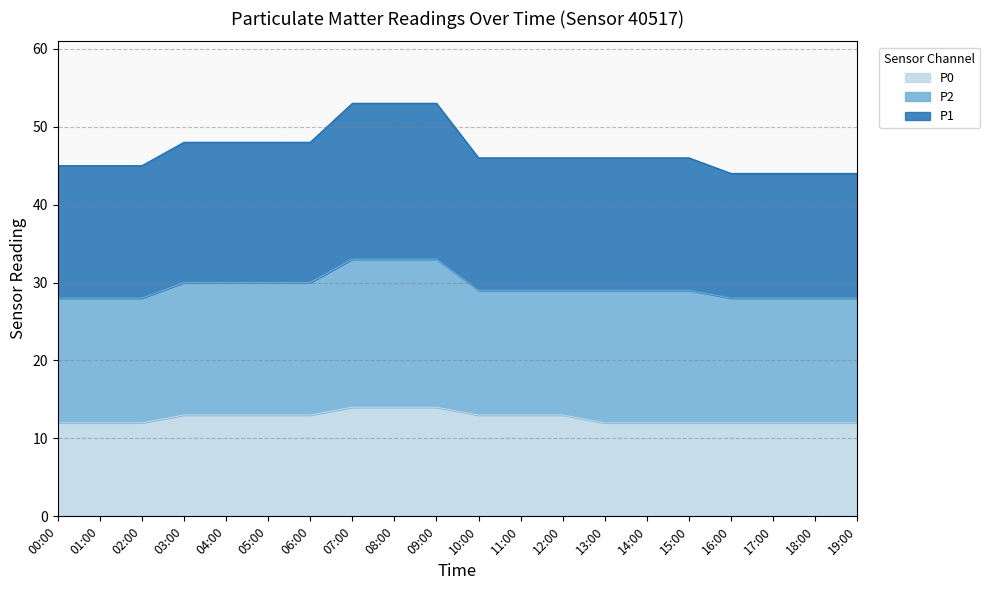

True or false: P1 and P0 intersect in this chart.

False